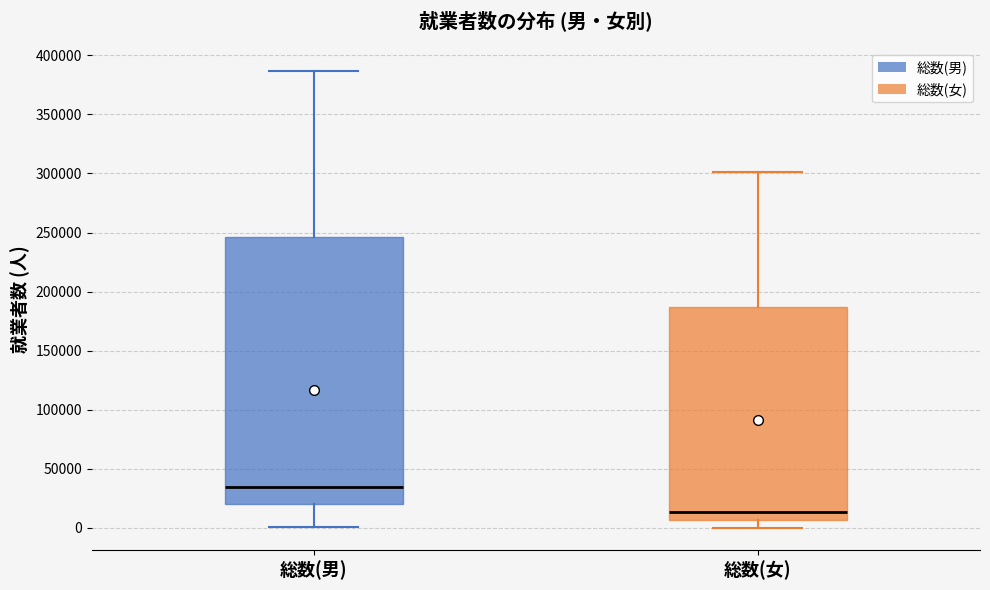

Reading left to right, transcribe this box plot: for each box, give where its median line is, the range the box spans, and where its two whiskers end, as read against the y-axis. The values are not printed on the chart, so give them approximately, as read against the axis.

総数(男): median 35000, box 20000 to 245000, whiskers 0 to 385000
総数(女): median 15000, box 5000 to 185000, whiskers 0 to 300000